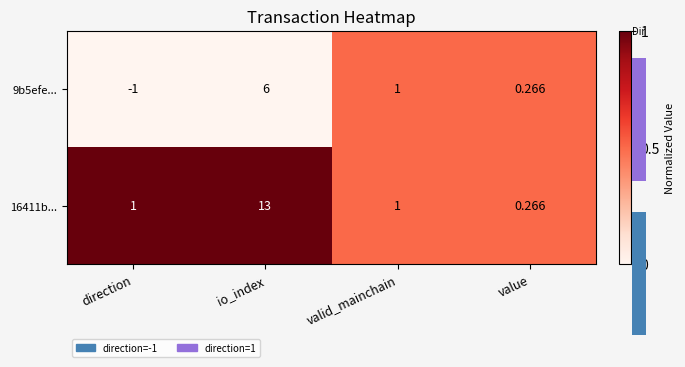

How many categories are shown in the chart?

4